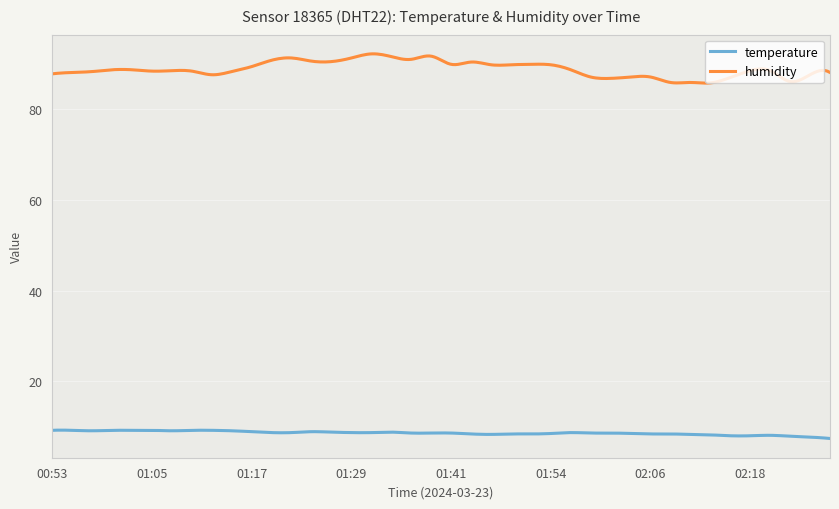

What is the average value of the temperature series?

8.6